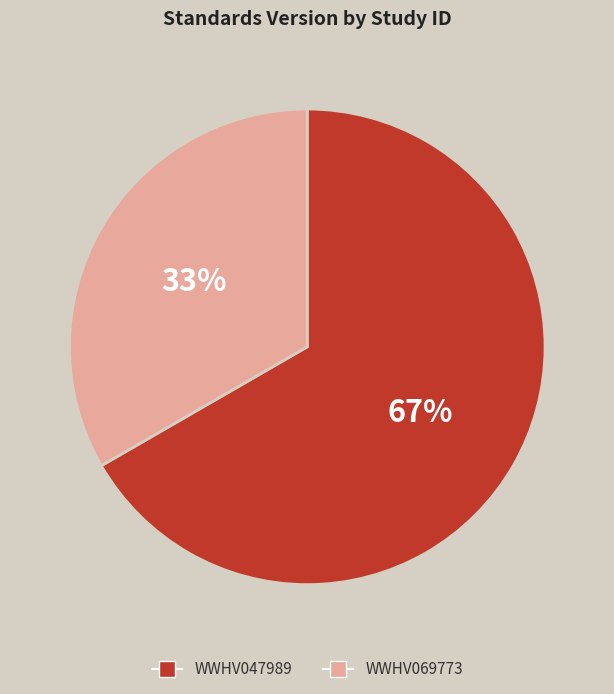

Which category accounts for the majority?

WWHV047989